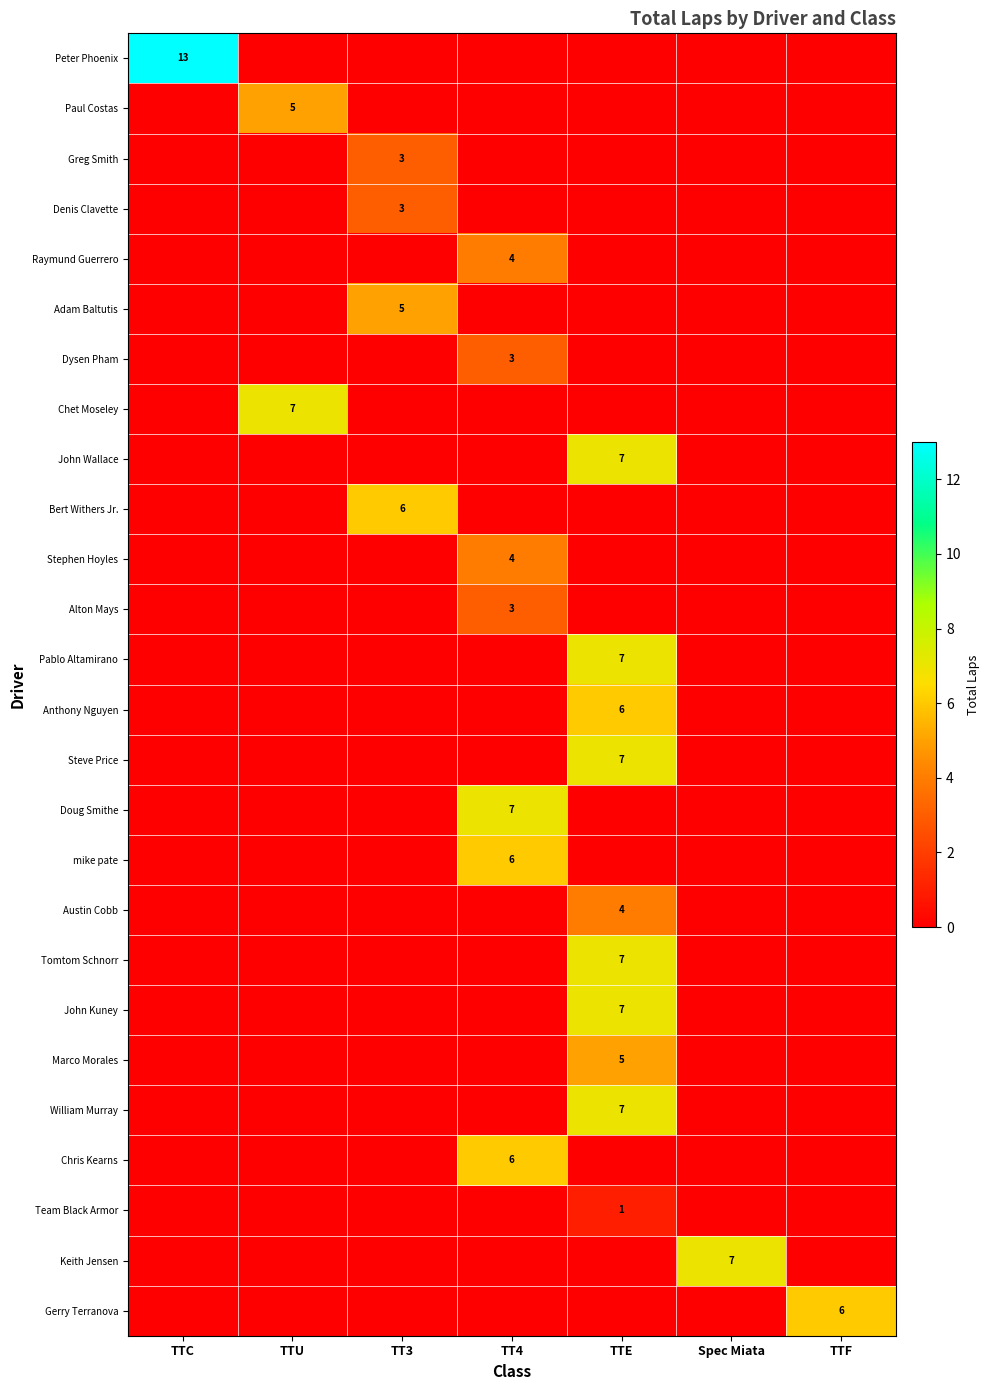

How many data points in Denis Clavette are above 0?

1